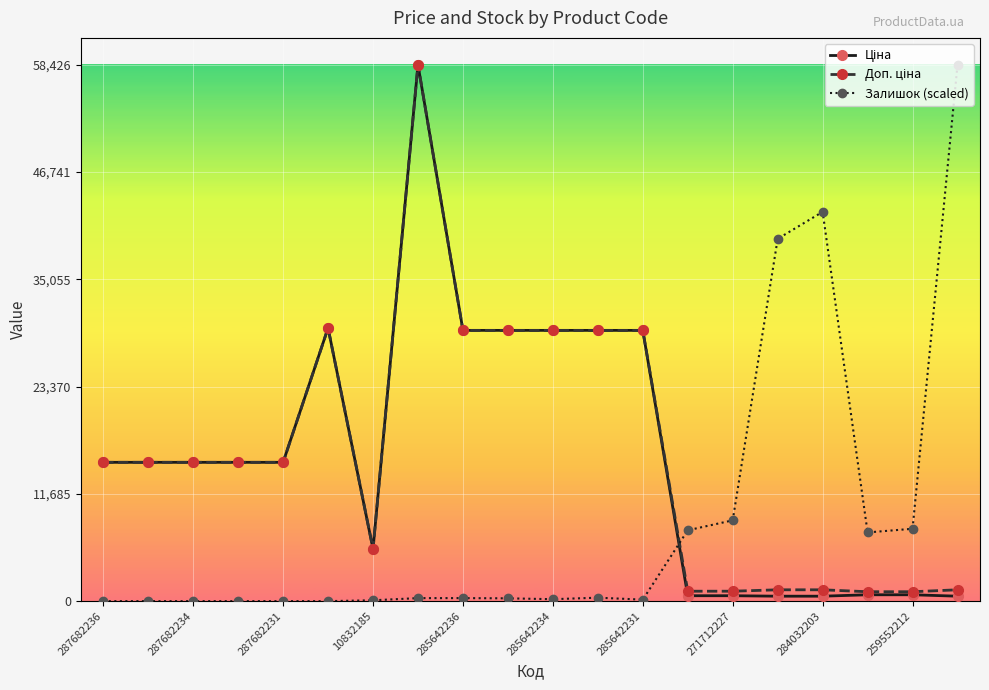

What is the maximum value shown in the chart?

58426.5